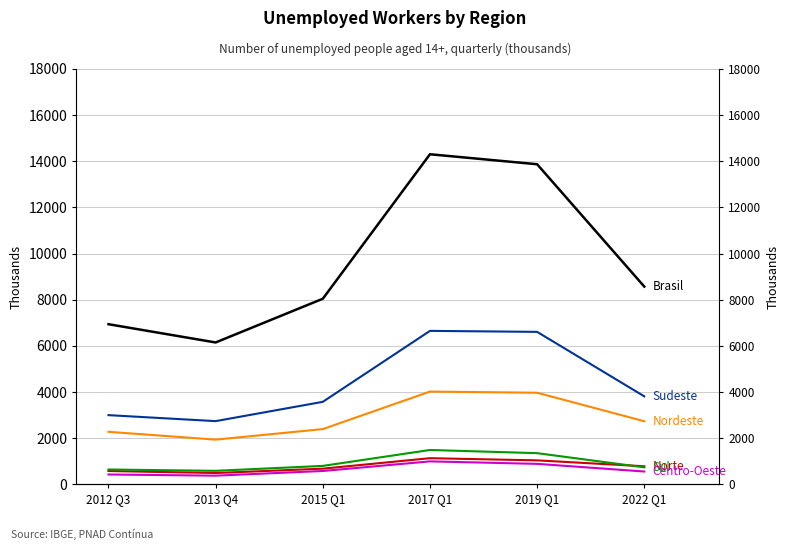

Where is Brasil nearest to the value 10228?

2022 Q1